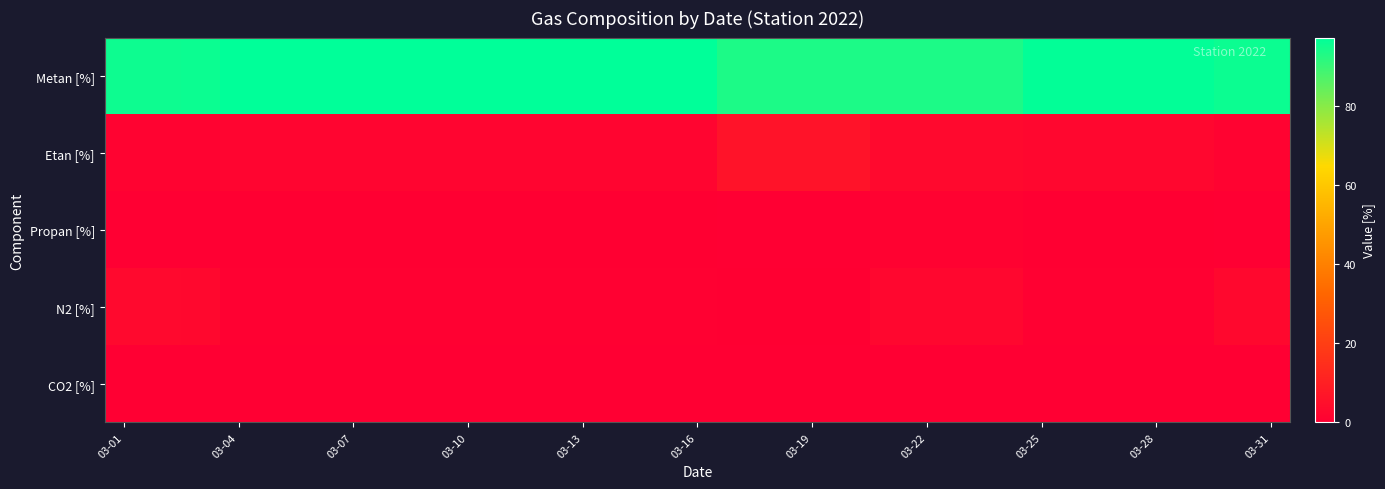

What is the greatest value displayed?

97.3